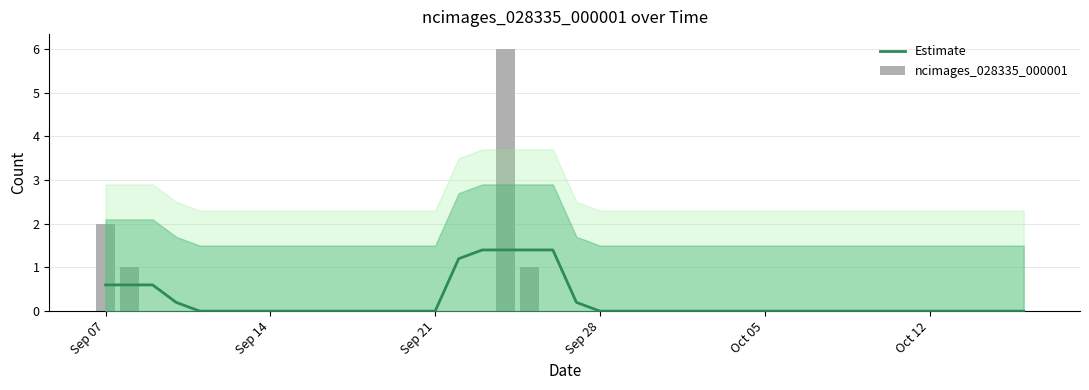

Which series has the widest spread of values?

ncimages_028335_000001